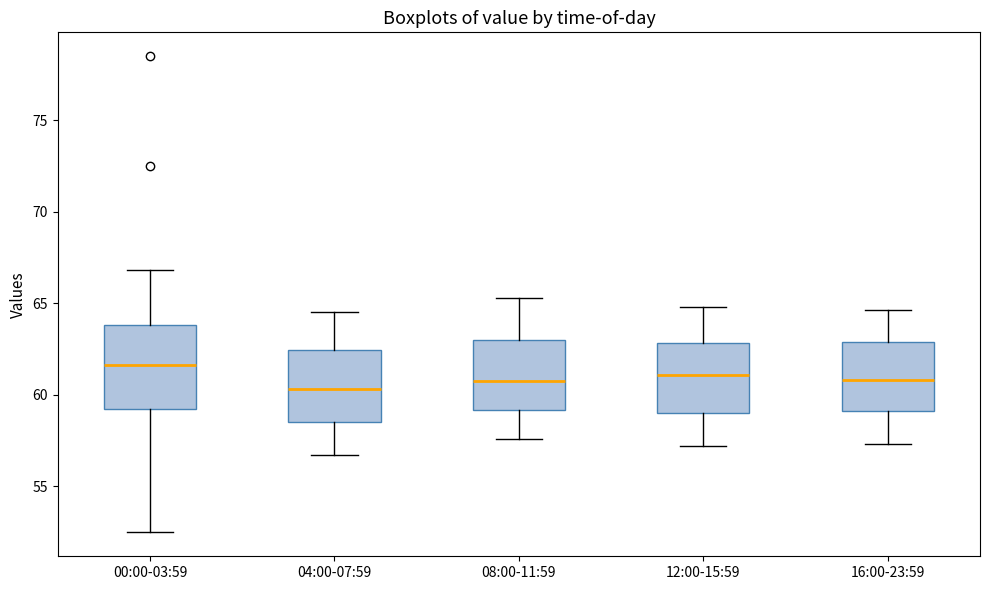

Comparing the boxes themselves (not the whiskers), which one is the tallest?

00:00-03:59